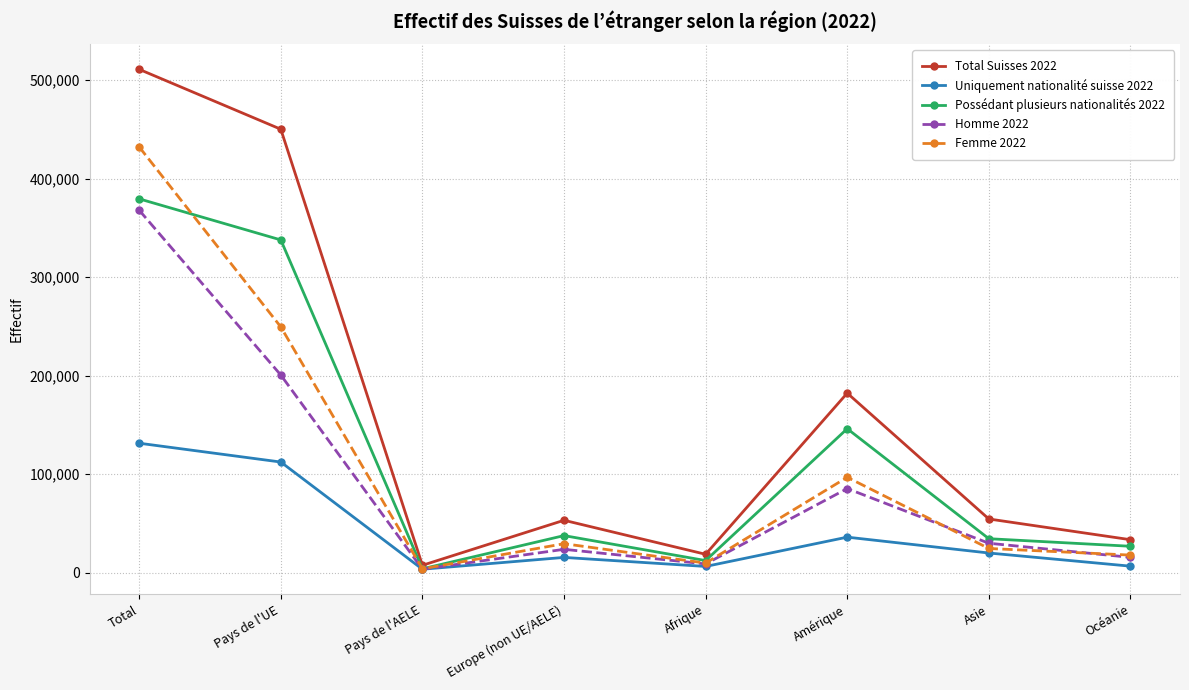

What is the label of the 4th point from the right?

Afrique